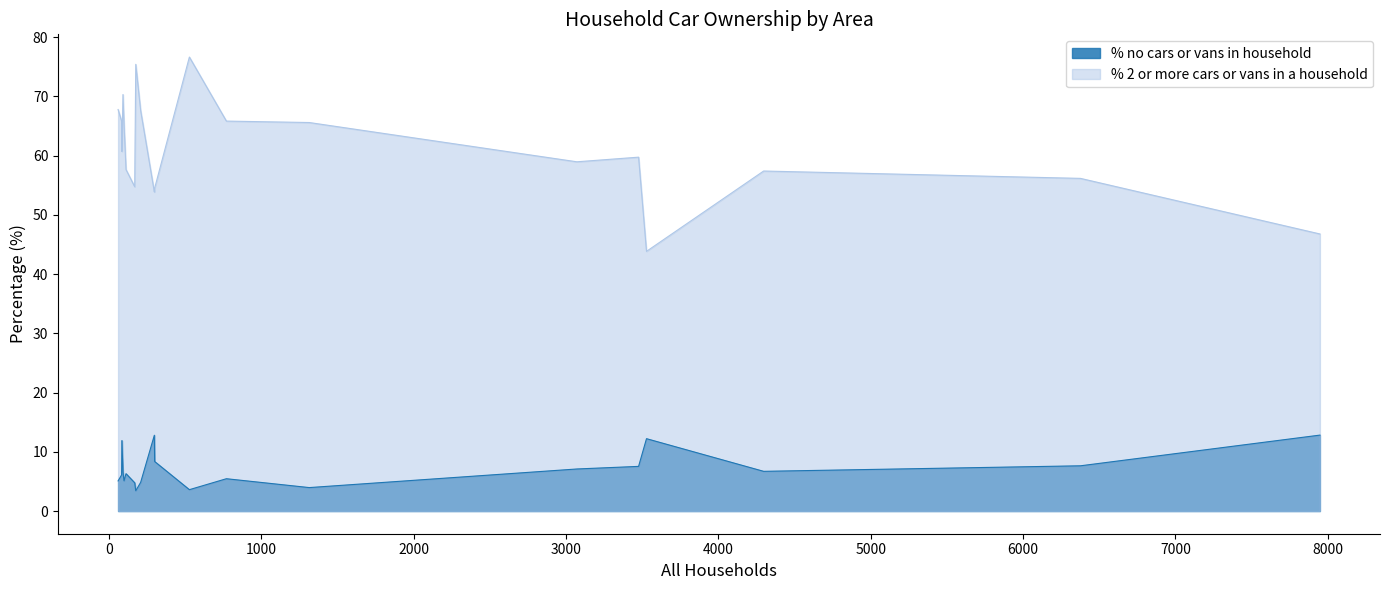

What is the total value across all series at 6377?

63.8